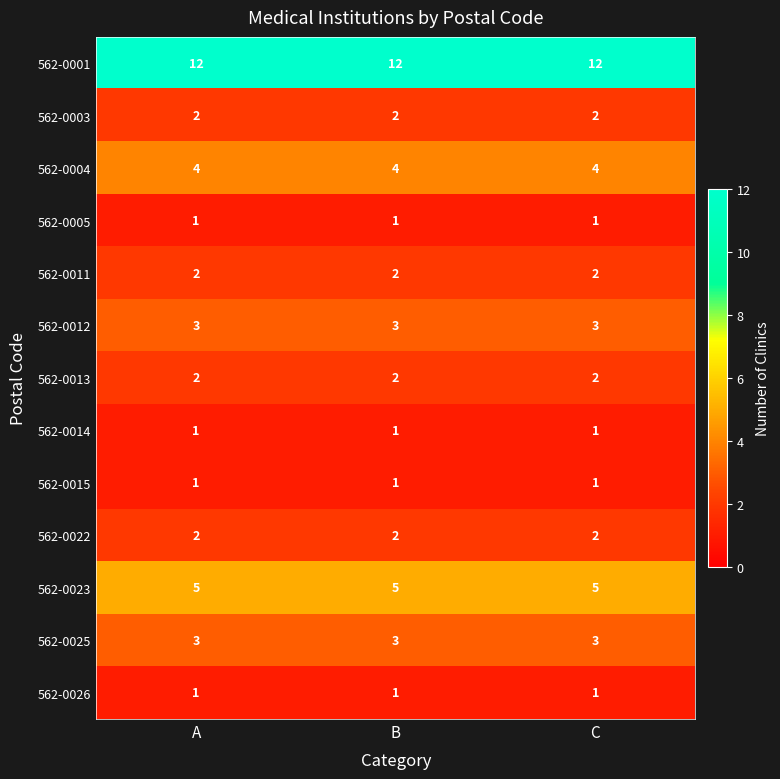

What is the maximum value shown in the chart?

12